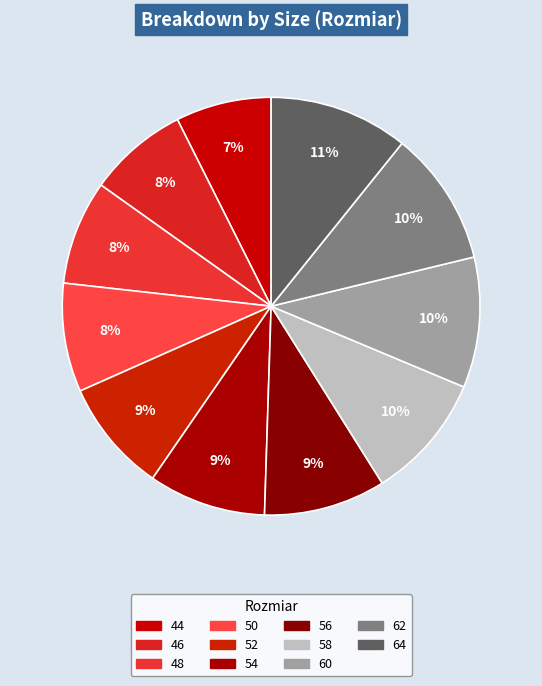

How many slices are in this pie chart?

11